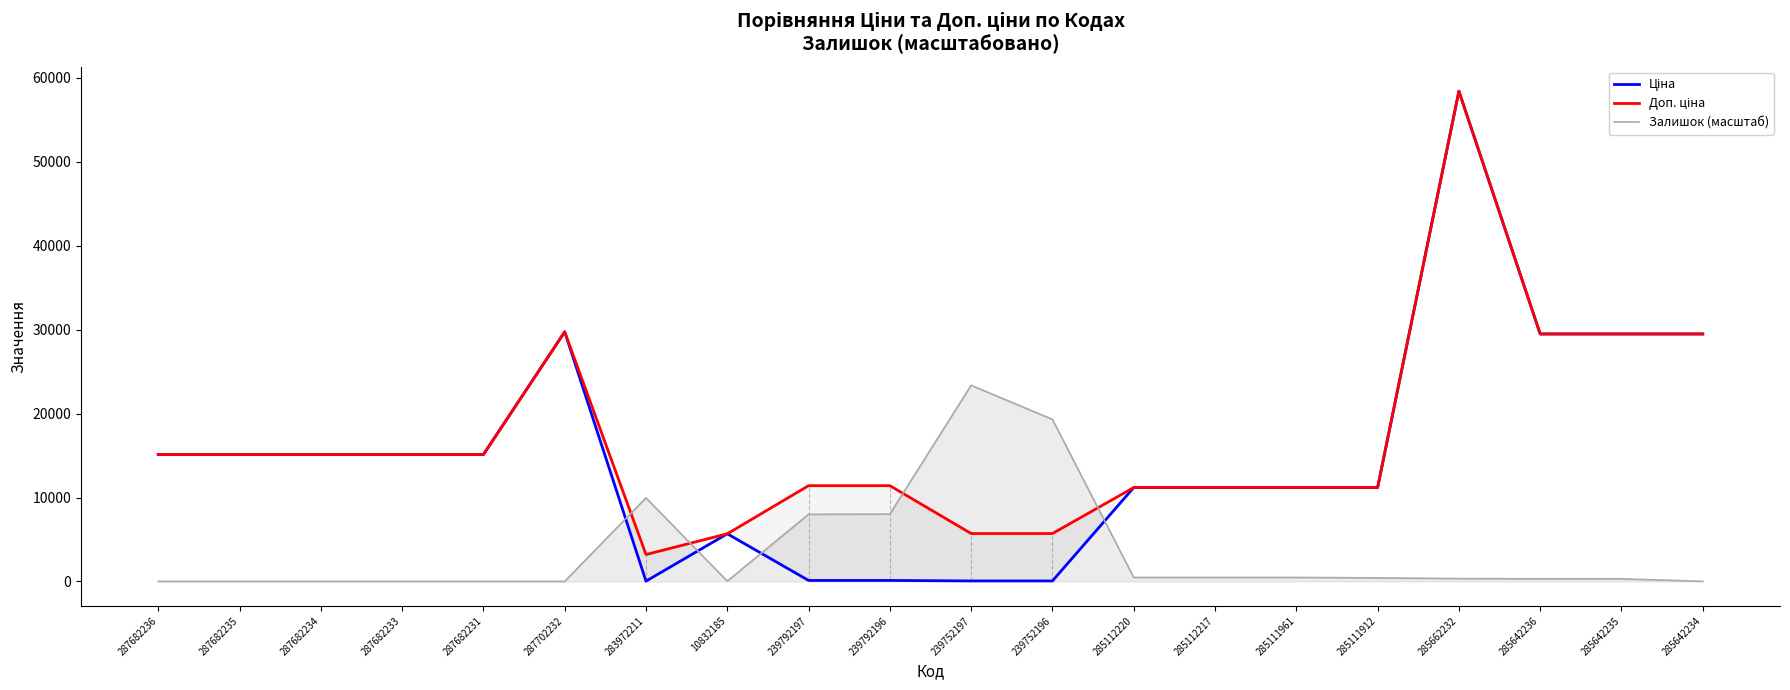

At which category does Доп. ціна reach its first local peak?

287702232